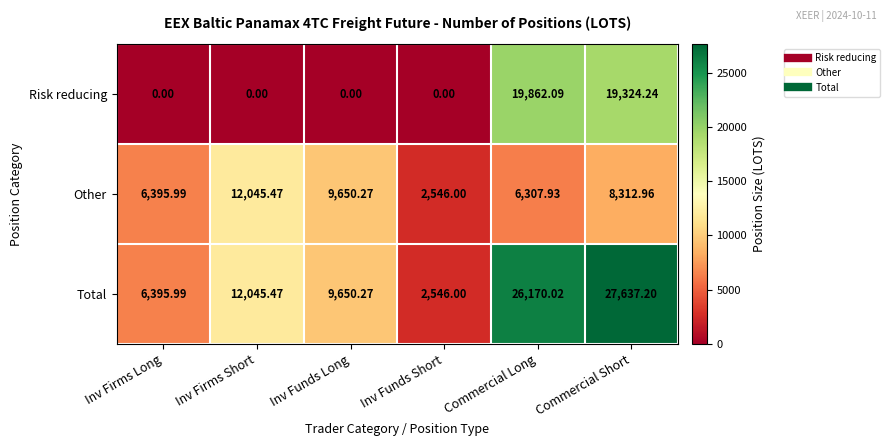

What is the spread (max minus min) of values at Inv Firms Short?

12045.5